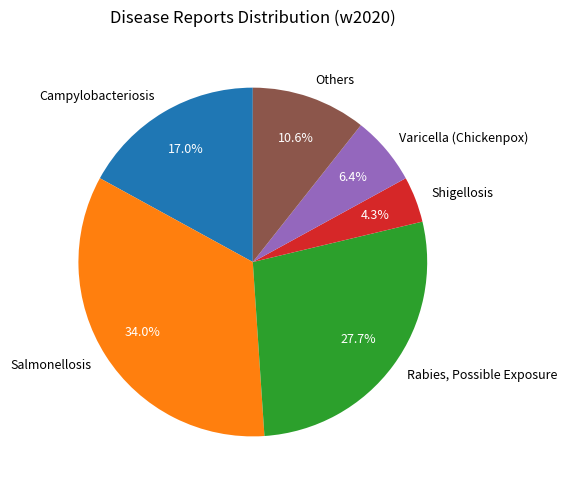

Is it true that Campylobacteriosis is 12% of the pie?

False